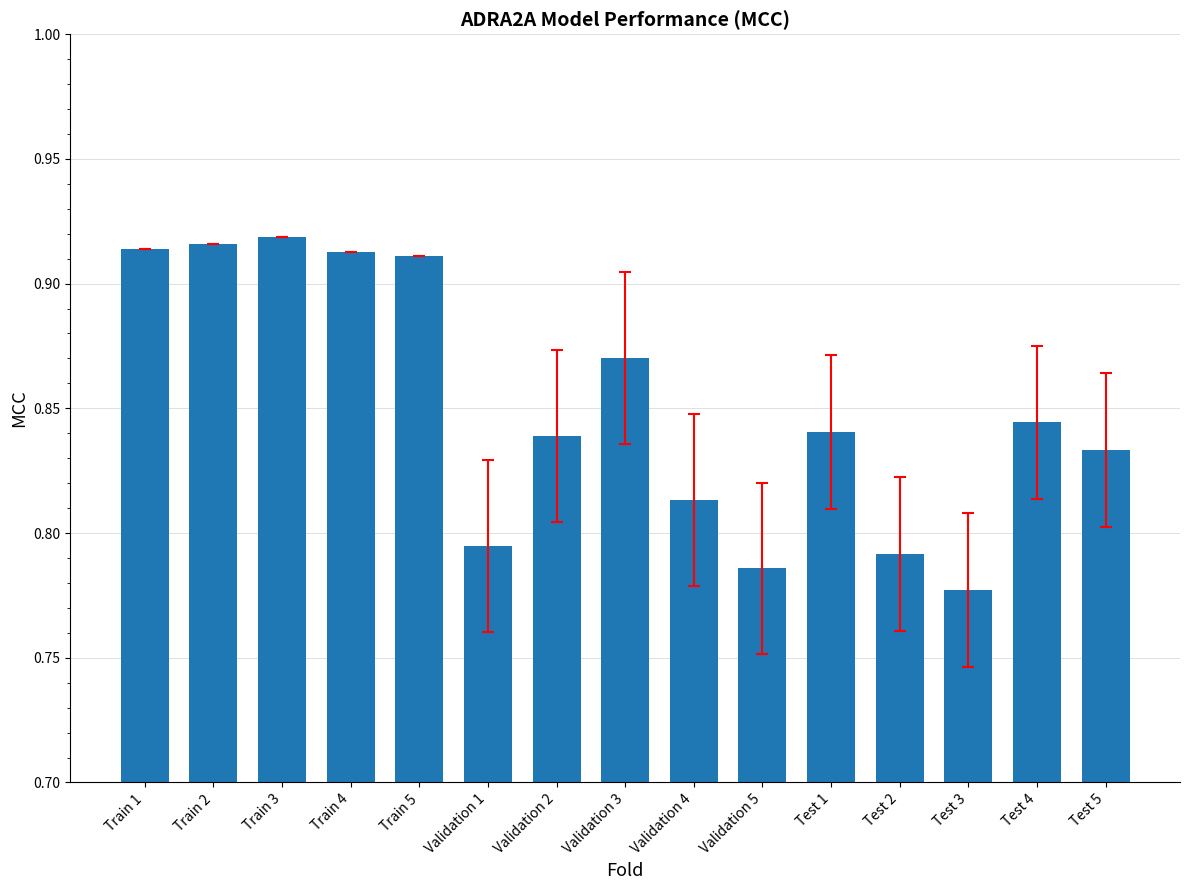

Which label corresponds to the smallest value in the chart?

Test 3